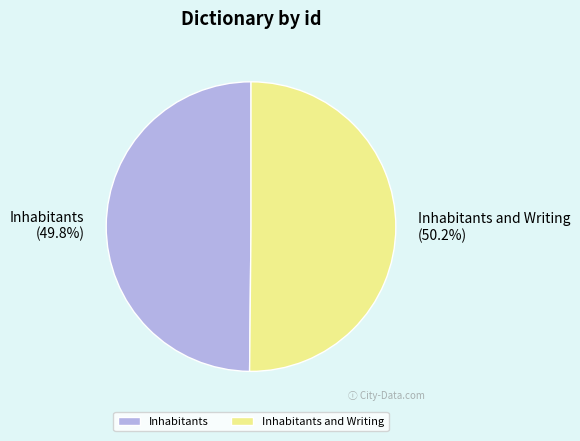

To the nearest percent, what is the combined percentage of Inhabitants and Writing and Inhabitants?

100%